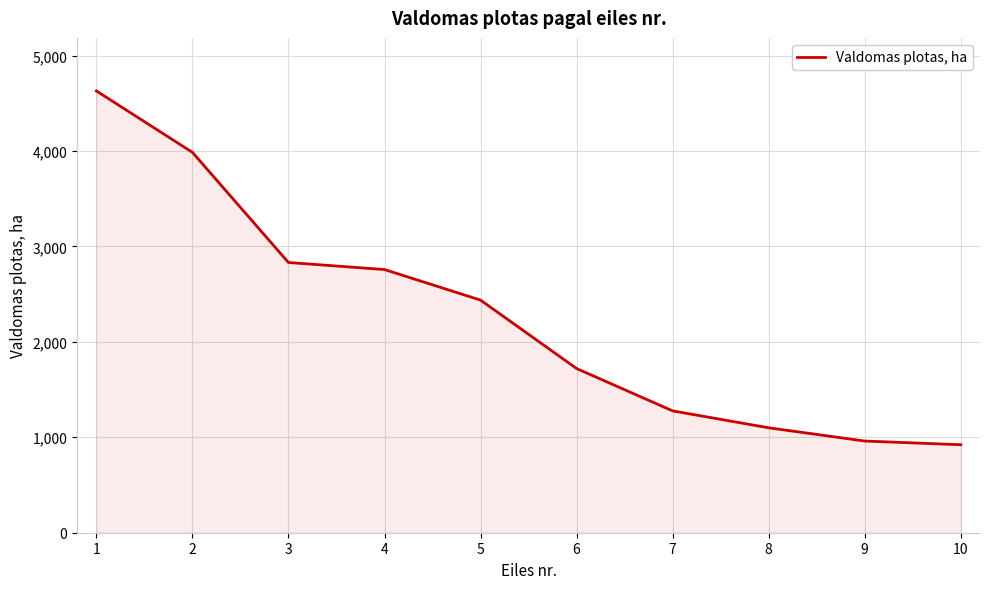

How many lines are shown in the chart?

1